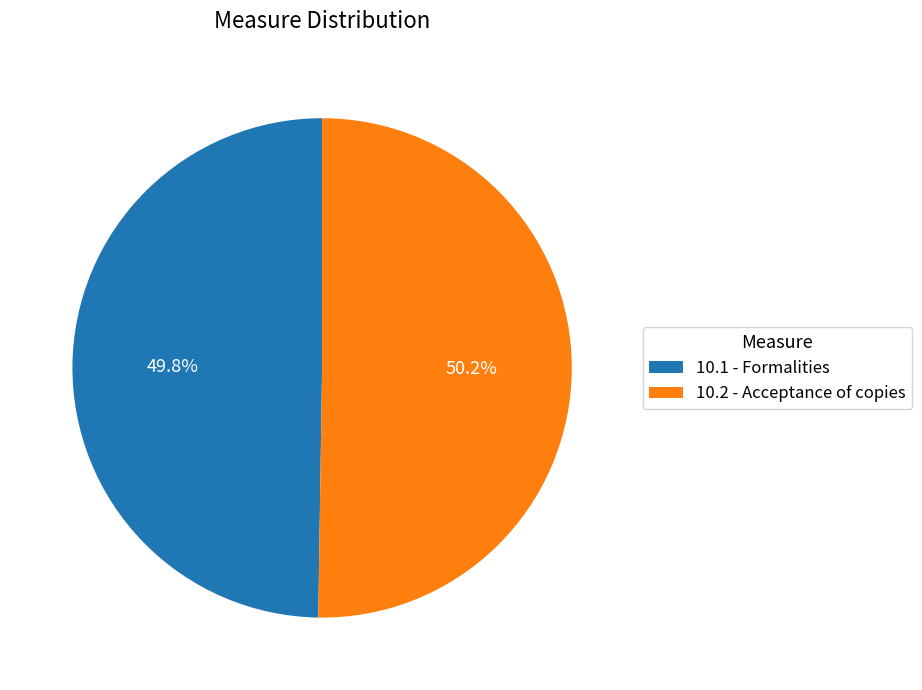

Count the number of slices in the pie.

2